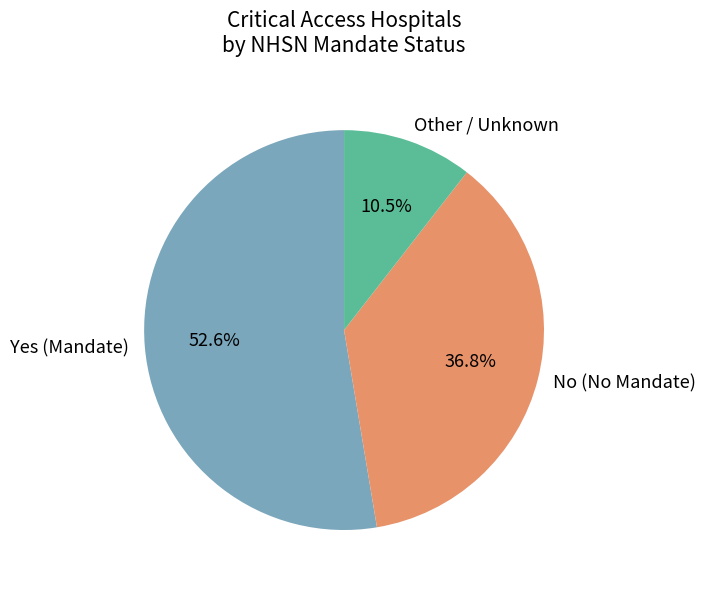

Rank the categories by value from lowest to highest.

Other / Unknown, No (No Mandate), Yes (Mandate)